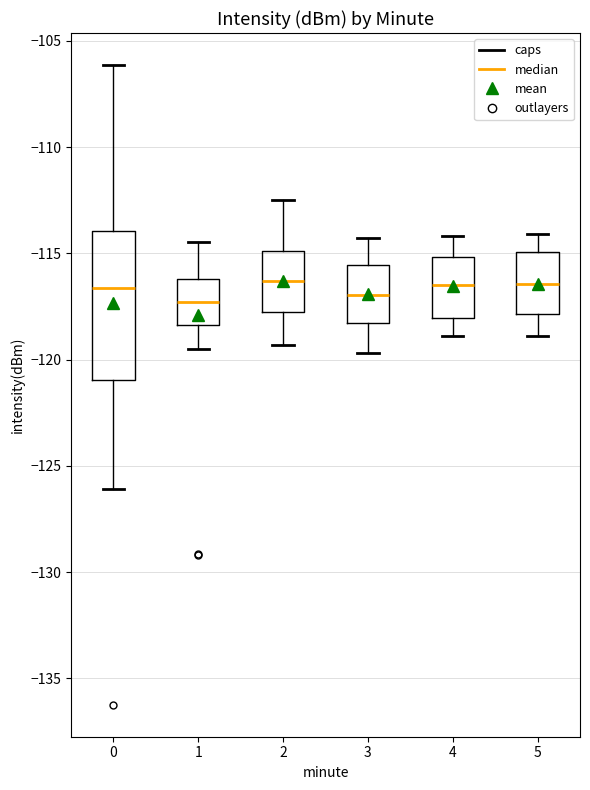

Where is the lower edge of the box at x = 0 on the y-axis? The values are not printed on the chart, so give them approximately, as read against the axis.

-121.0